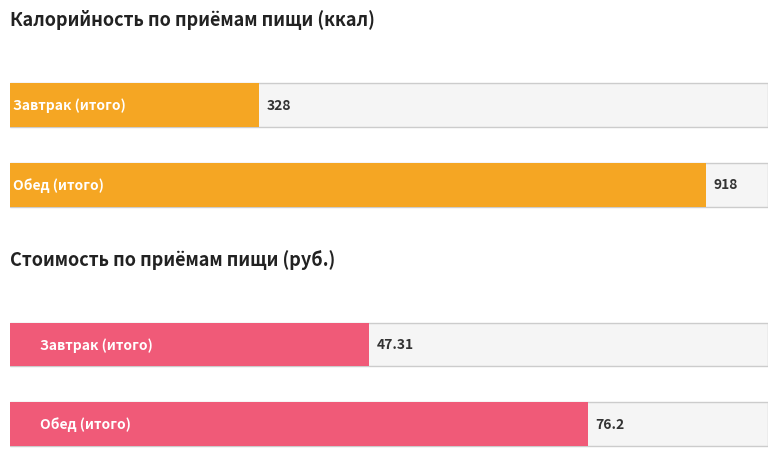

Reading left to right, extract all data points from this chart.

Average utilization: Завтрак (итого)=328.0	Обед (итого)=918.0
Maximum utilization: Завтрак (итого)=47.3	Обед (итого)=76.2